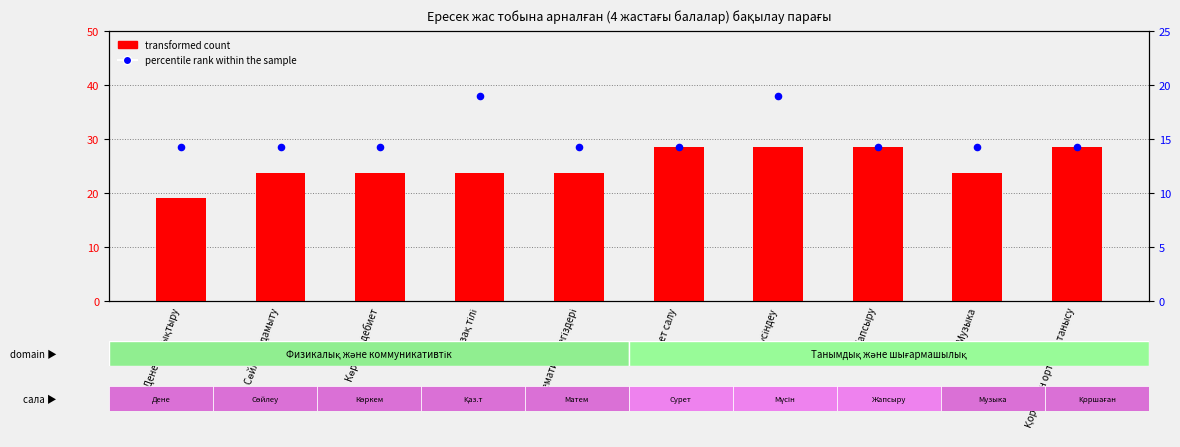

Which series contains the highest Y value?

transformed count